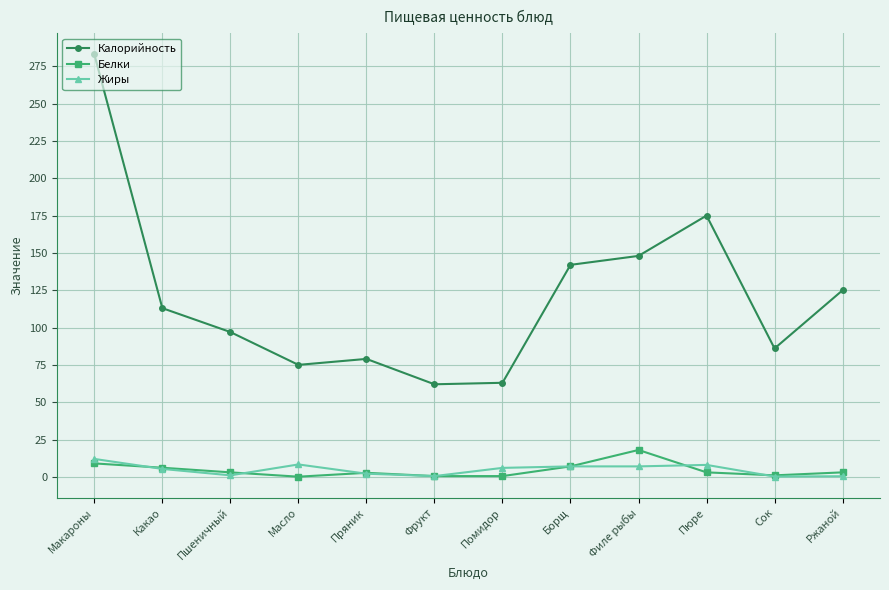

What is the approximate value of Калорийность at Фрукт?

62.0